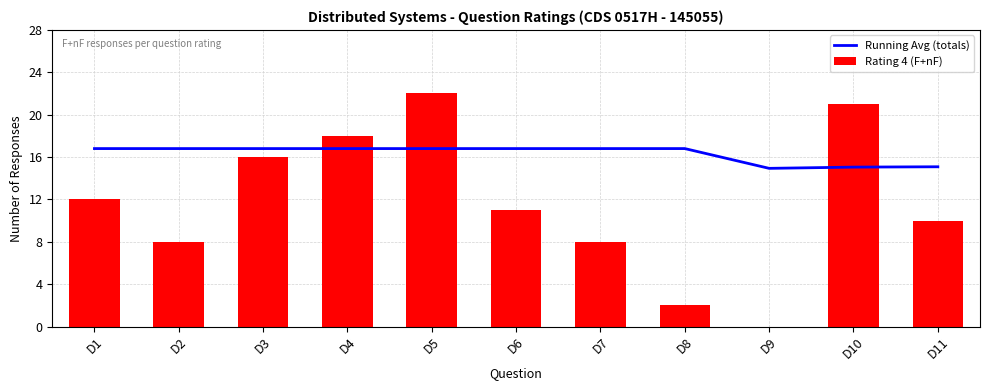

List the labels in order of Running Avg (totals) value, smallest first.

D9, D10, D11, D1, D2, D3, D4, D5, D6, D7, D8